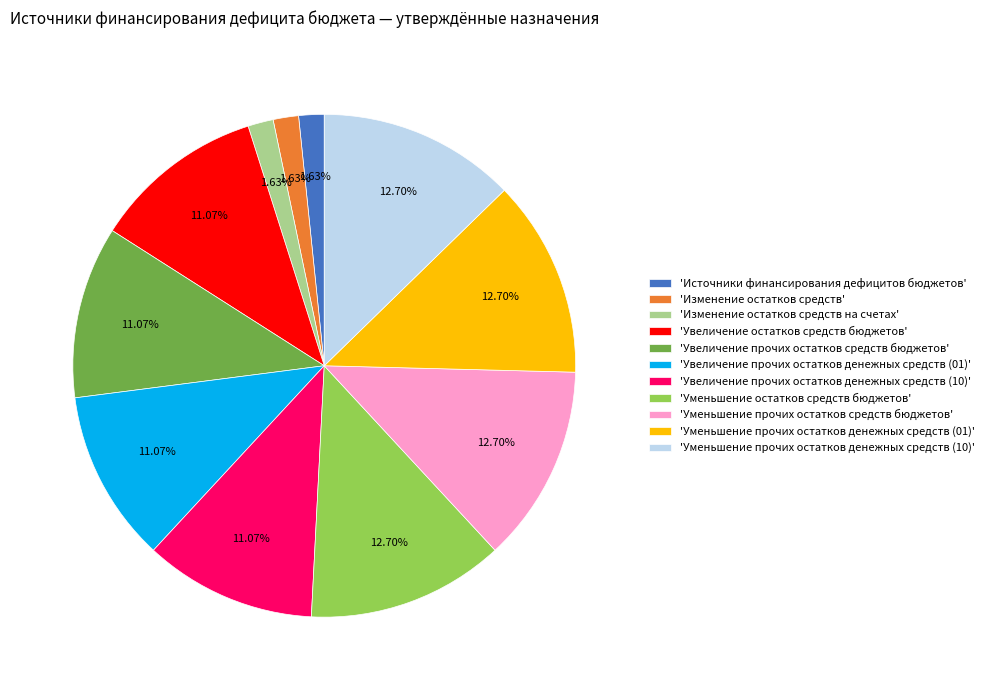

Does 'Увеличение прочих остатков средств бюджетов' account for over 50% of the chart?

No